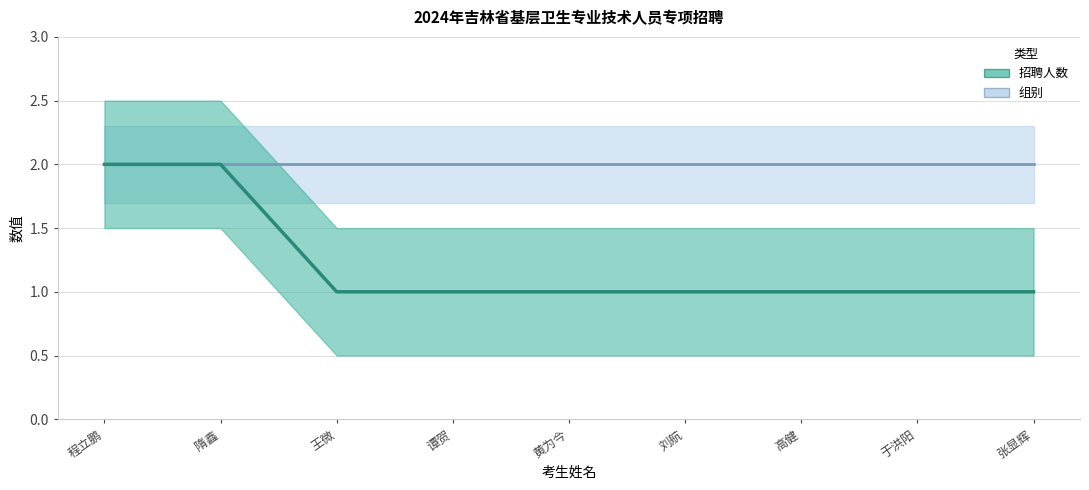

Rank the categories by value from highest to lowest.

程立鹏, 隋鑫, 王微, 谭贺, 黄为今, 刘航, 高健, 于洪阳, 张显辉